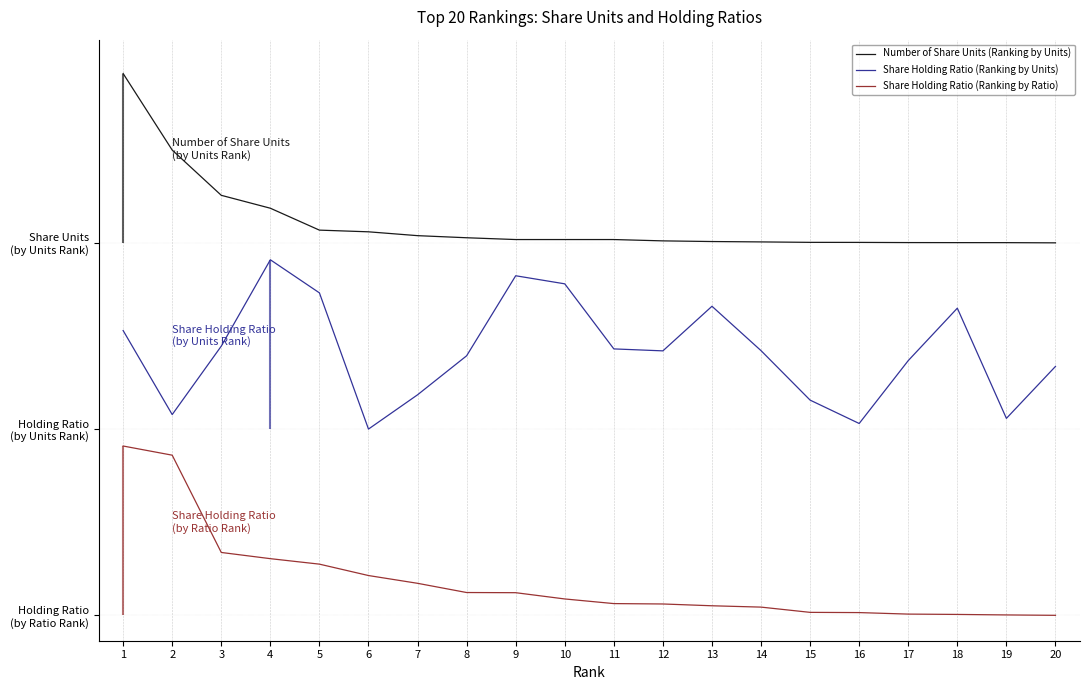

Read the Number of Share Units (Ranking by Units) value at 4.

2.4